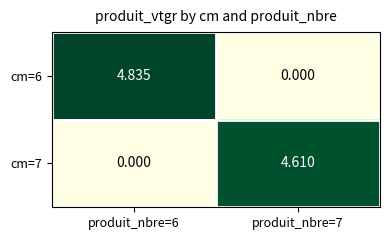

Which series has the largest total across all categories?

cm=6